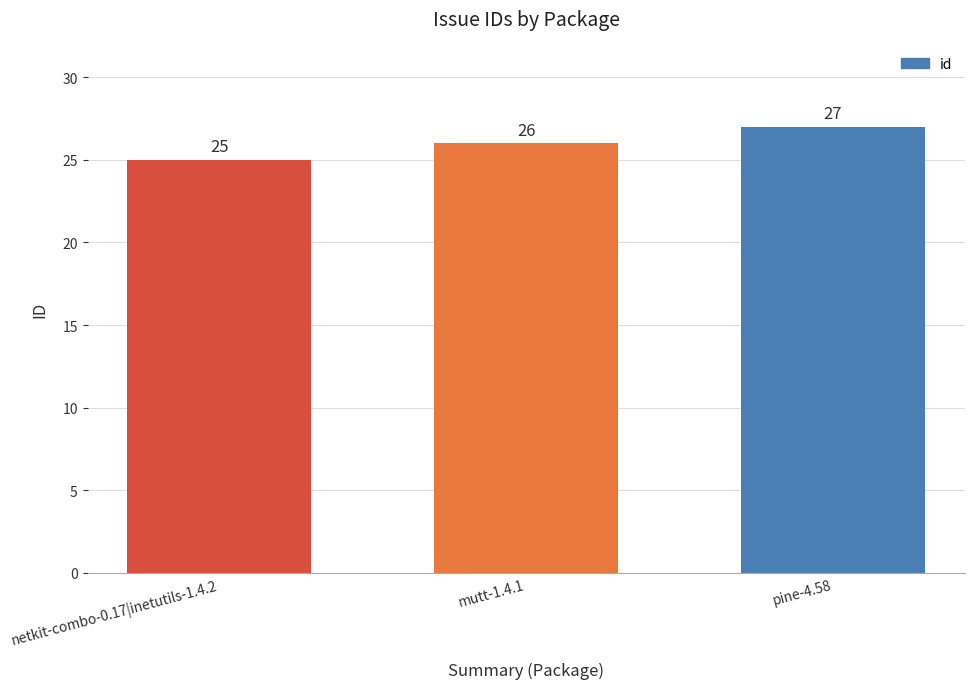

What is the difference between the maximum and second lowest values?

1